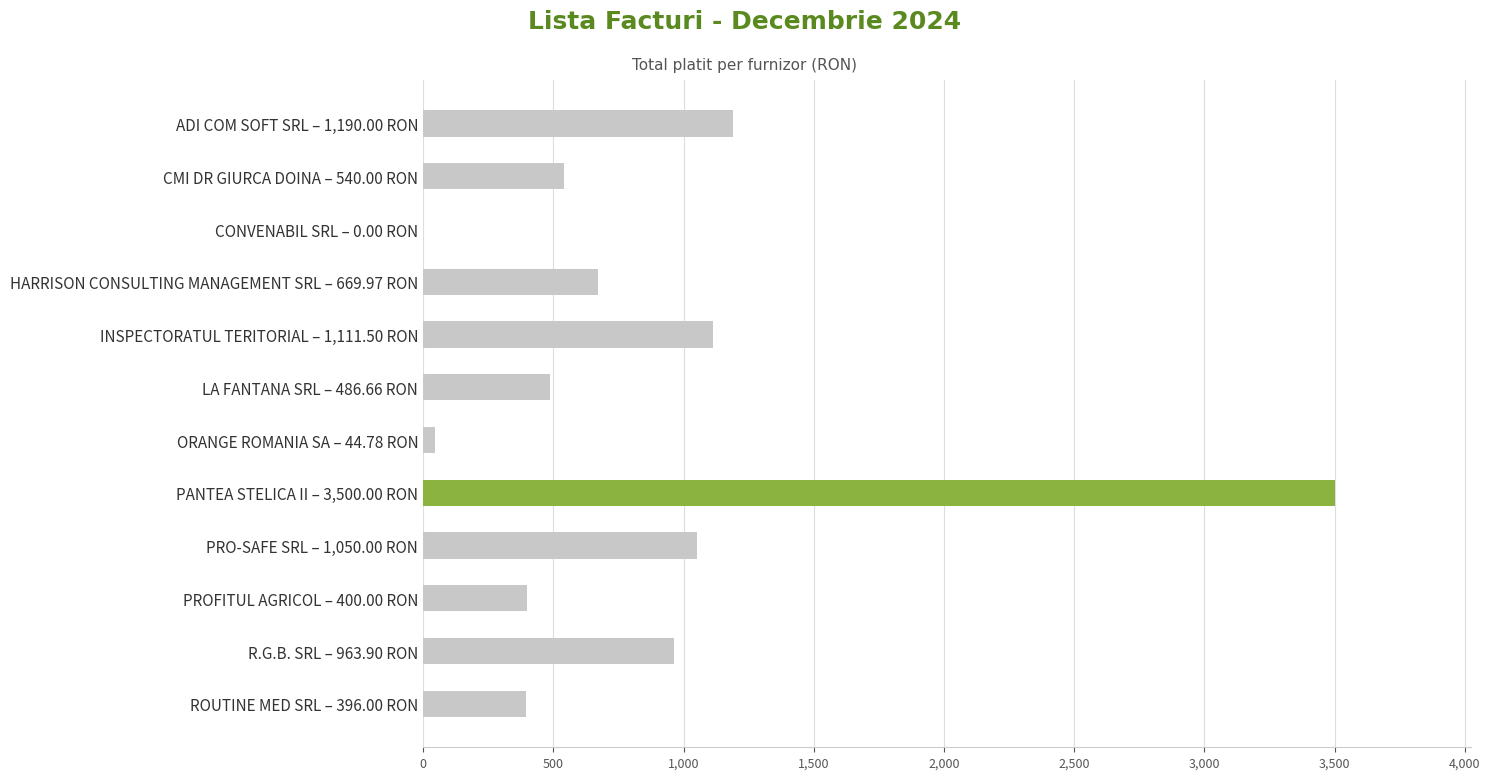

True or false: the data shows 0.0 at CONVENABIL SRL – 0.00 RON.

True